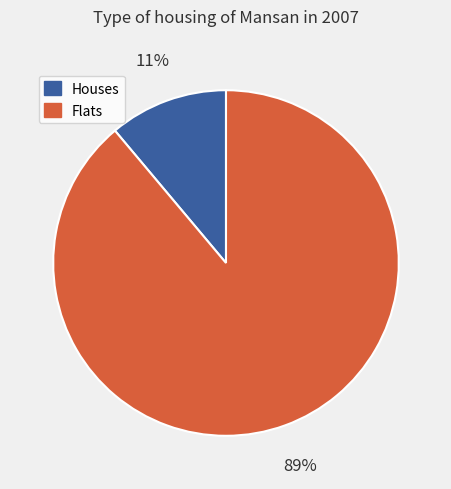

To the nearest percent, what is the difference between the largest and smallest slice percentages?

78%